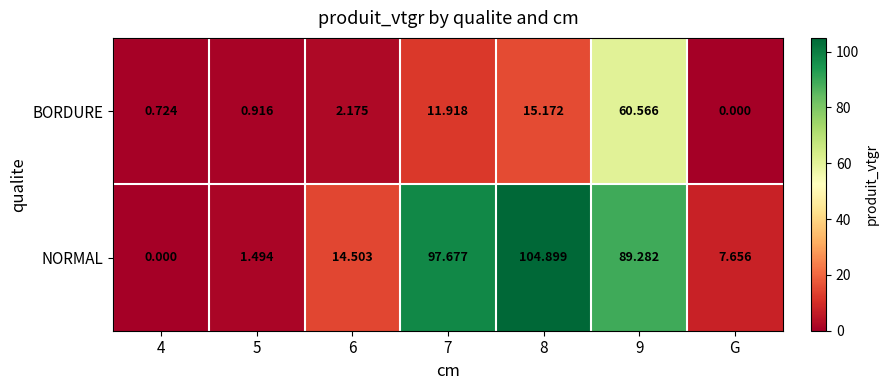

Which series changed the most between 4 and 8?

NORMAL